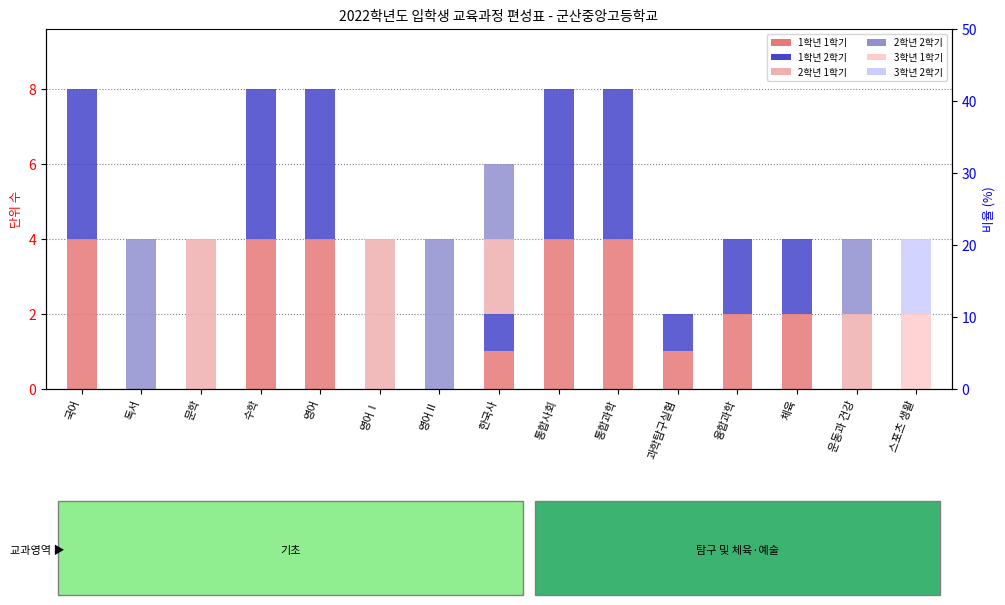

Where is 1학년 2학기 nearest to the value 2?

융합과학